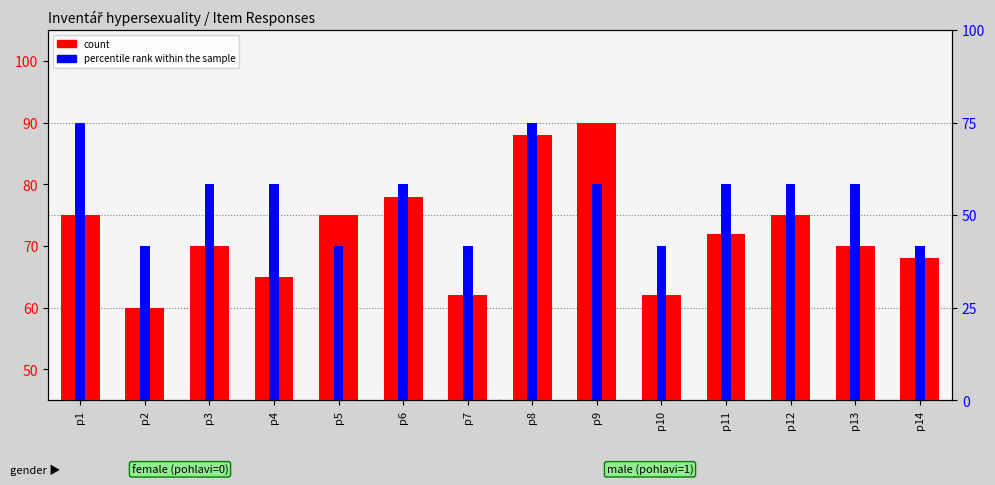

What is the minimum value for count?

60